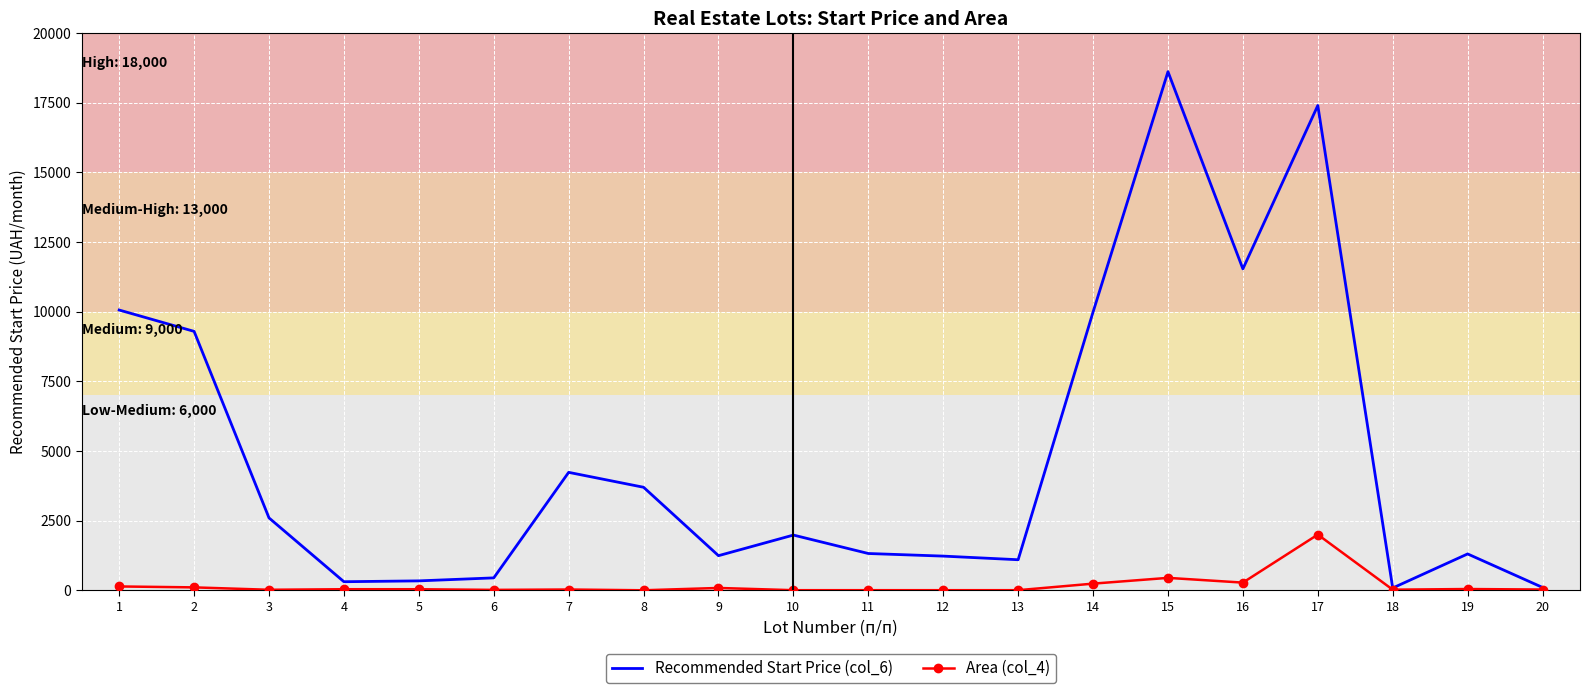

Where does the Recommended Start Price (col_6) series first go above 1983?

1